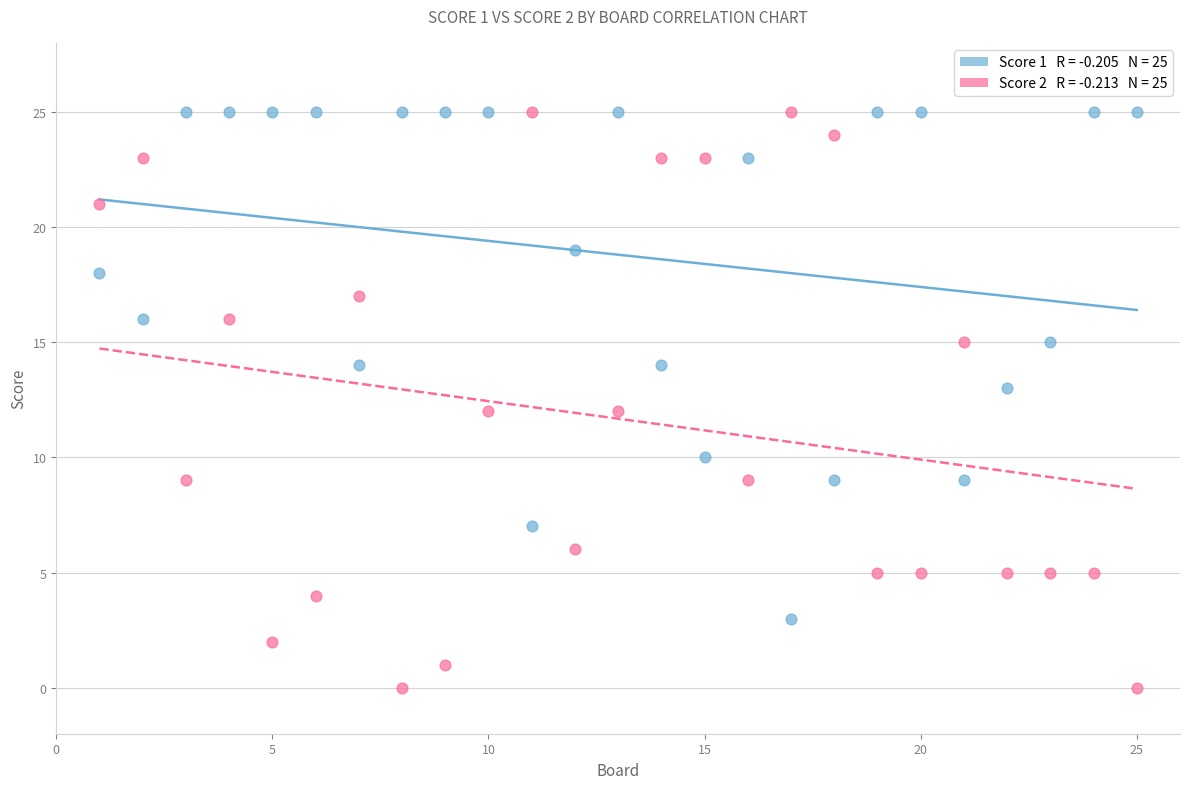

Across all data points, what is the range of X values (max minus min)?

24